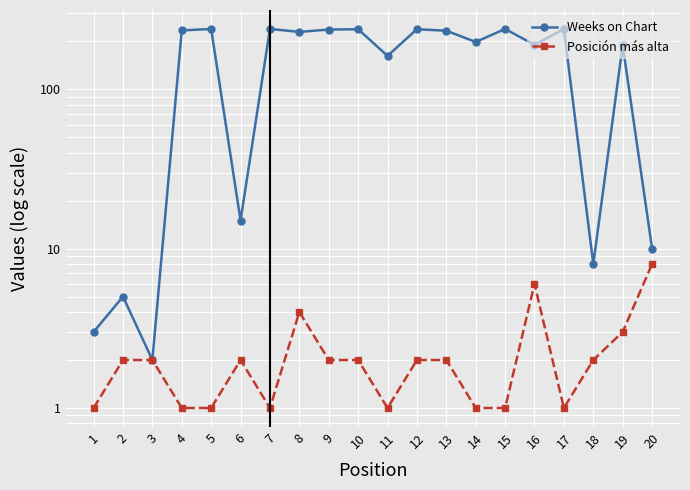

What is the total value across all series at 13?

235